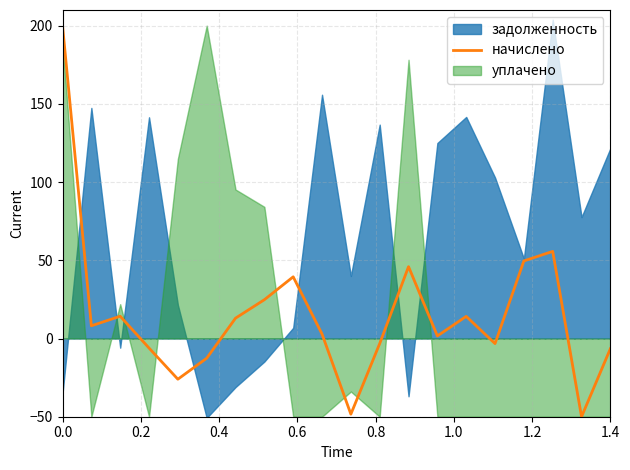

What is the minimum value for начислено?

-50.0